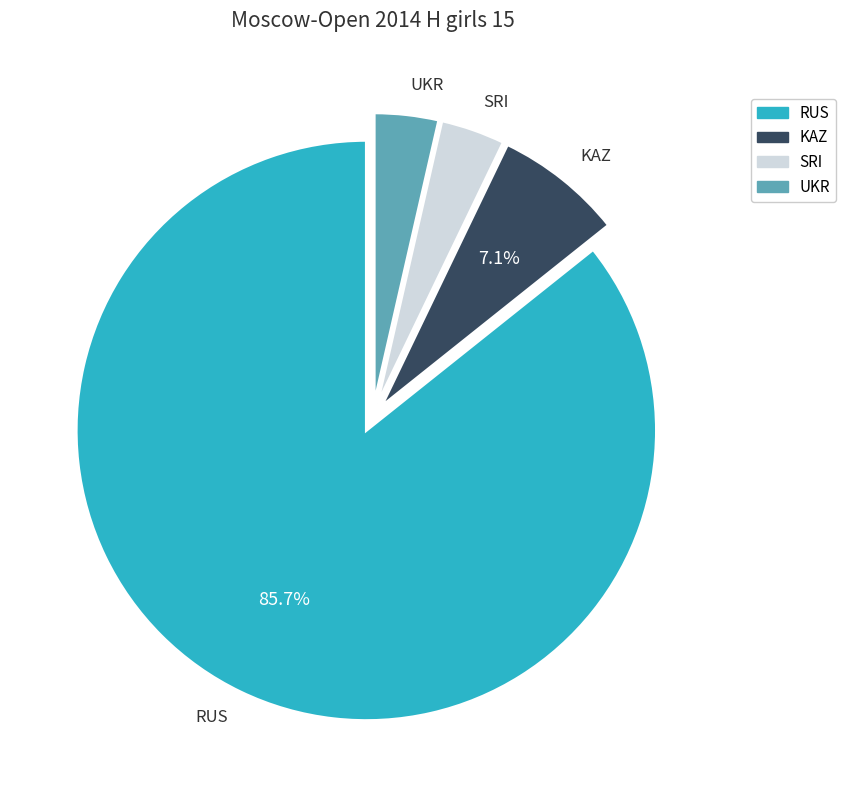

What is the largest slice in the pie chart?

RUS